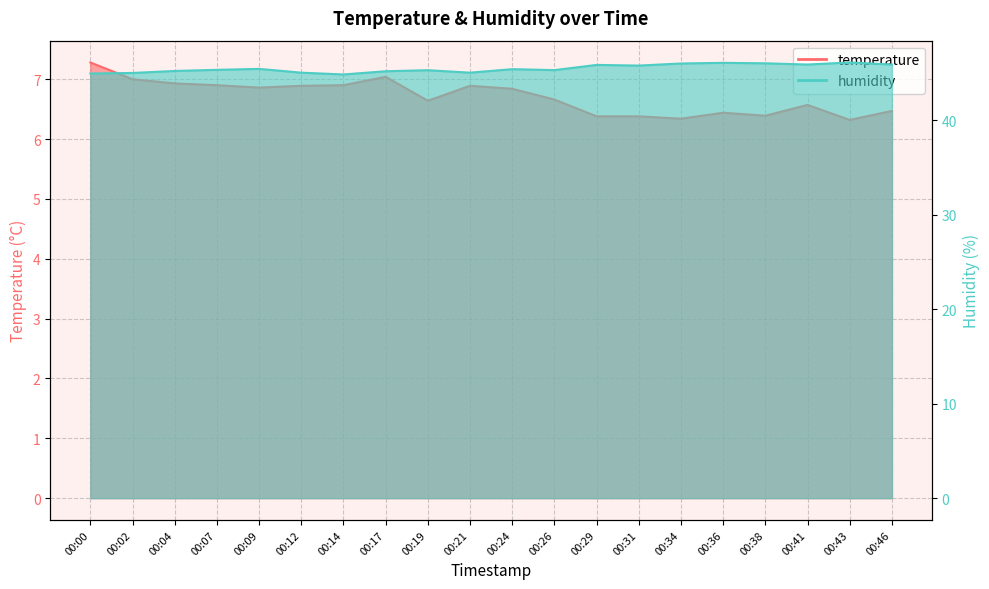

Reading left to right, list all the values displayed in this chart.

temperature: 7.3	7.0	6.9	6.9	6.9	6.9	6.9	7.0	6.6	6.9	6.8	6.7	6.4	6.4	6.3	6.4	6.4	6.6	6.3	6.5
humidity: 44.9	45.0	45.2	45.3	45.4	45.0	44.8	45.2	45.3	45.0	45.4	45.3	45.8	45.8	46.0	46.0	46.0	45.9	46.1	45.9